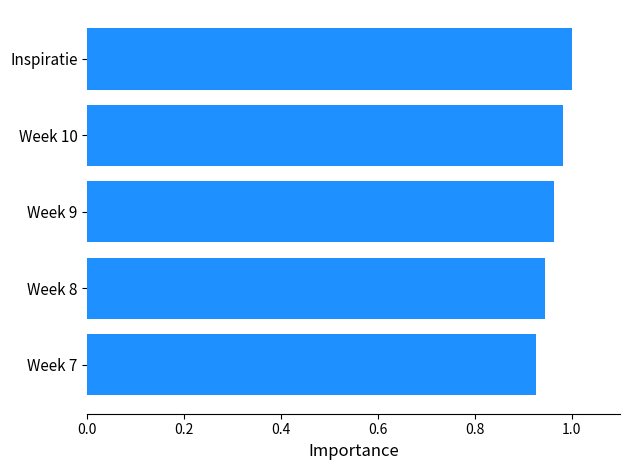

Is it true that the value at Week 7 is 0.3?

False